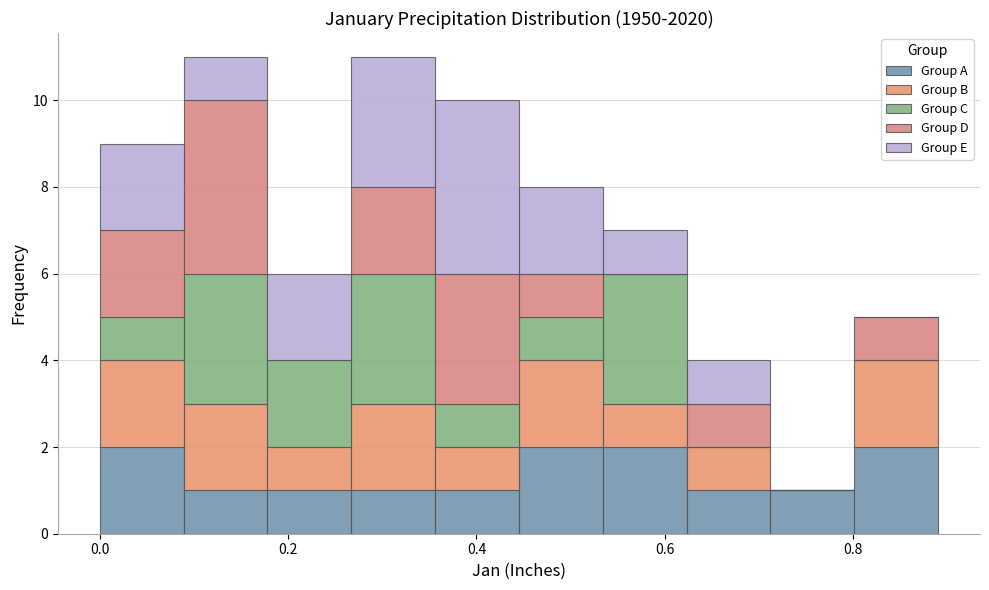

Reading left to right, transcribe this chart: for each stacked bar, give the range it covers on the x-axis and its total height. Neither the bar edges nor the heights are printed on the chart, so give them approximately, as read against the axes.

0.00 to 0.08: 9
0.08 to 0.18: 11
0.18 to 0.26: 6
0.26 to 0.36: 11
0.36 to 0.44: 10
0.44 to 0.54: 8
0.54 to 0.62: 7
0.62 to 0.72: 4
0.72 to 0.80: 1
0.80 to 0.90: 5